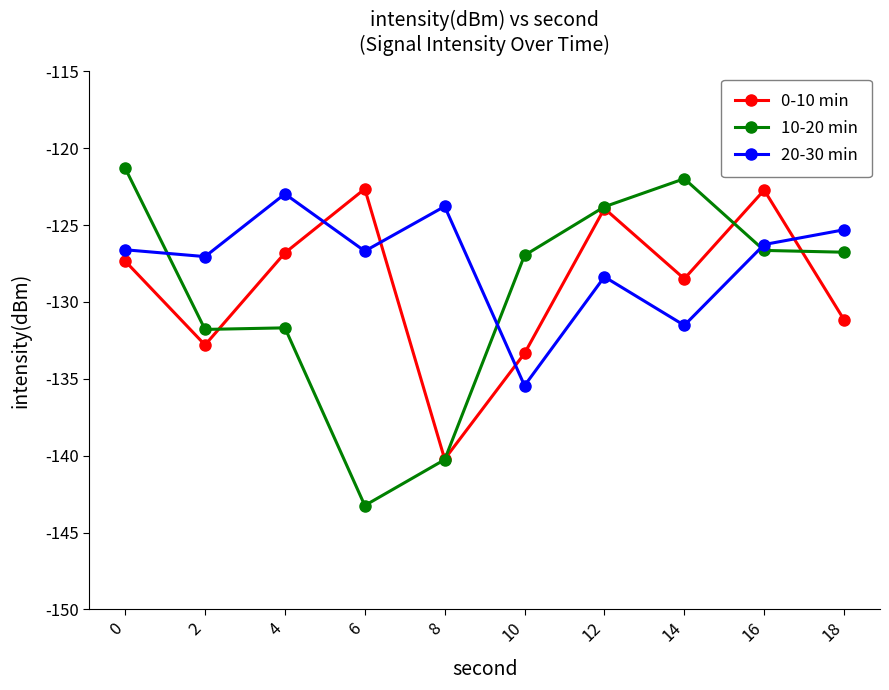

What is the total value across all series at 4?

-381.5